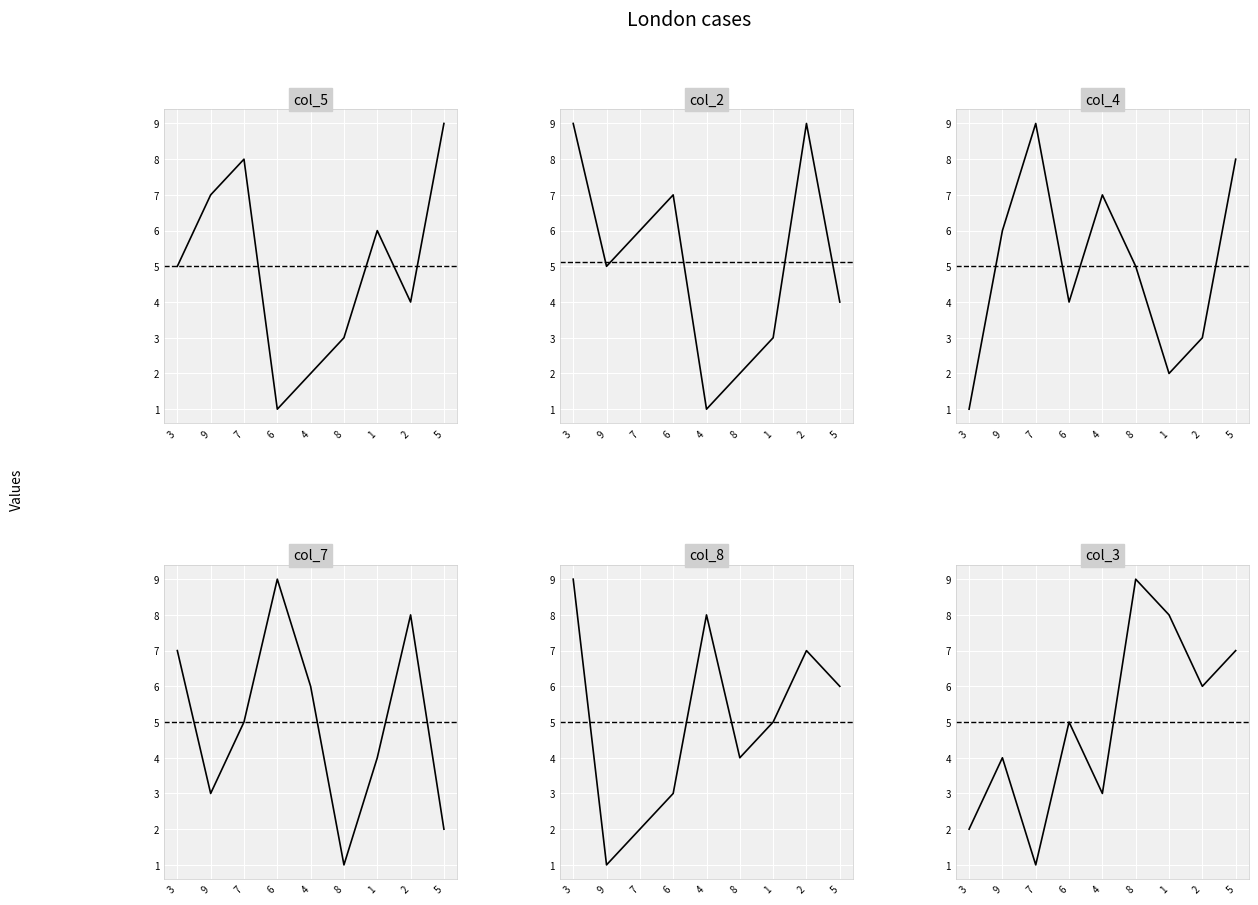

Is it true that col_3 equals 3 at 4?

True